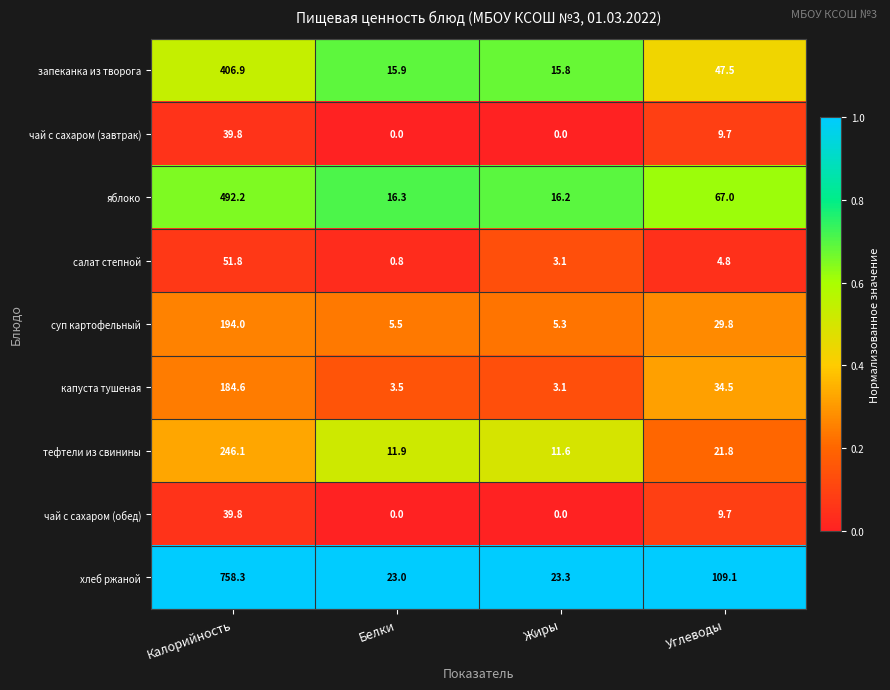

True or false: чай с сахаром (завтрак) has a value of 3.3 at Углеводы.

False